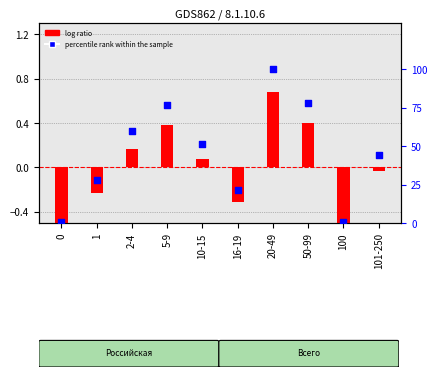

Which series has the largest Y range (max minus min)?

percentile rank within the sample